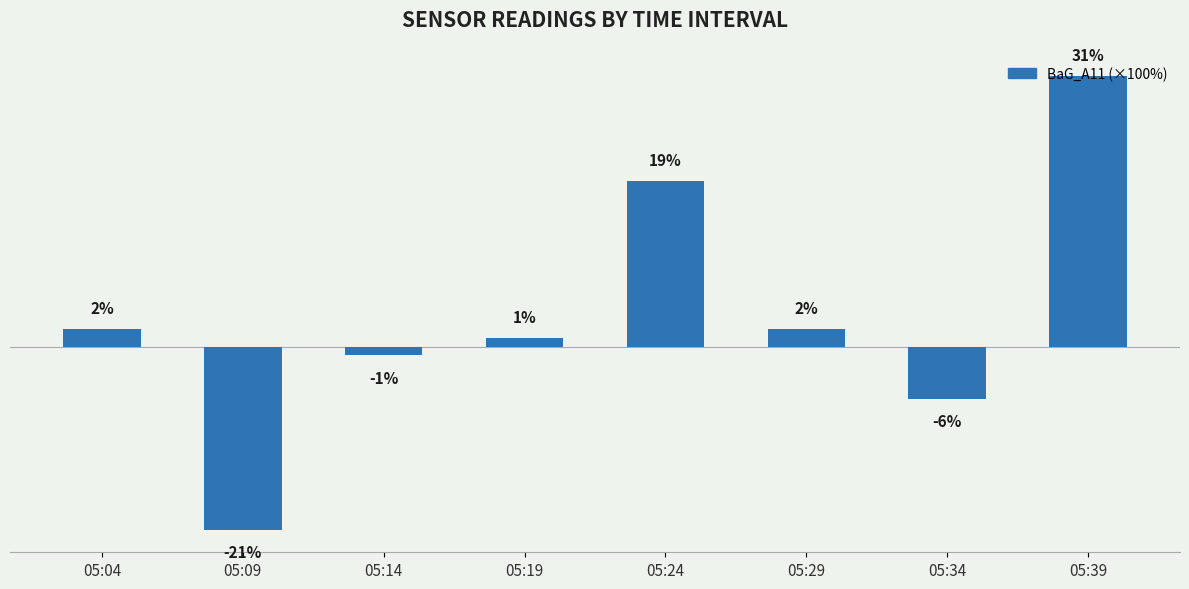

Which has a higher value, 05:39 or 05:09?

05:39